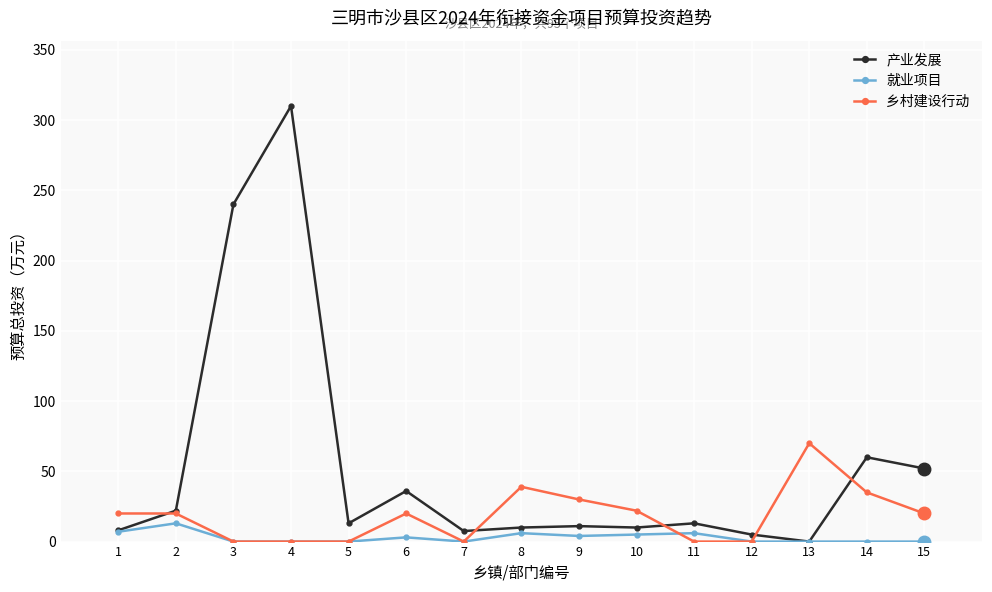

Which series has the largest range (max minus min)?

产业发展